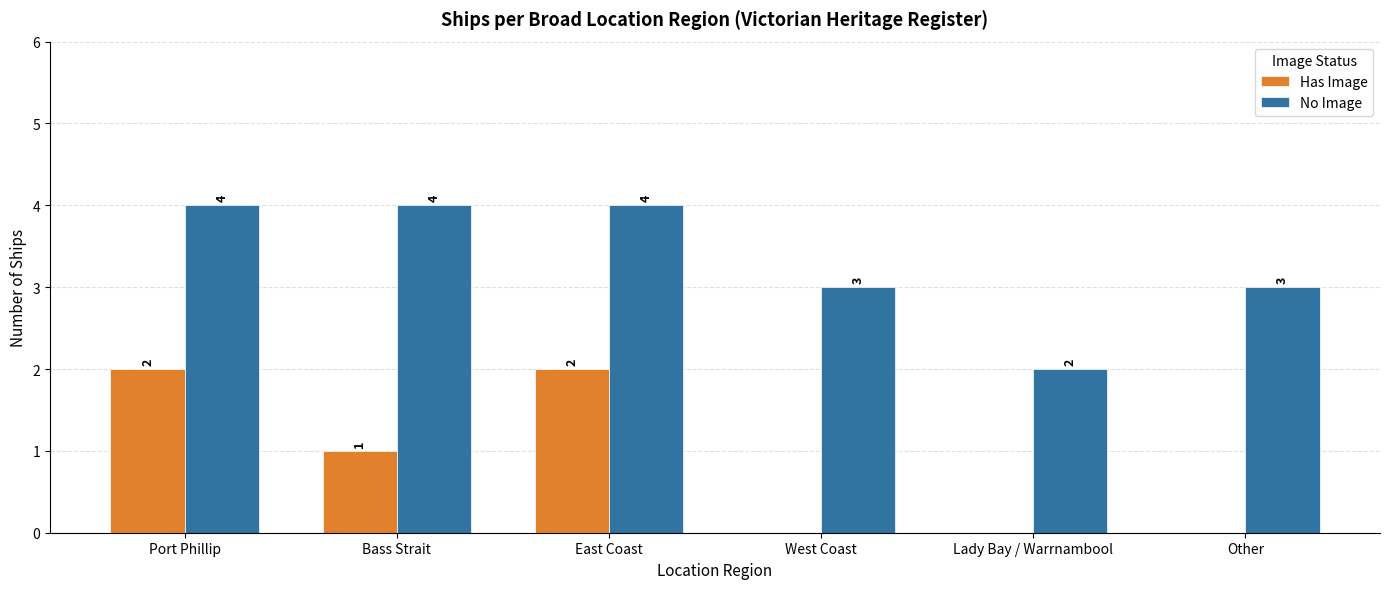

Which series changed the most between Port Phillip and Bass Strait?

Has Image